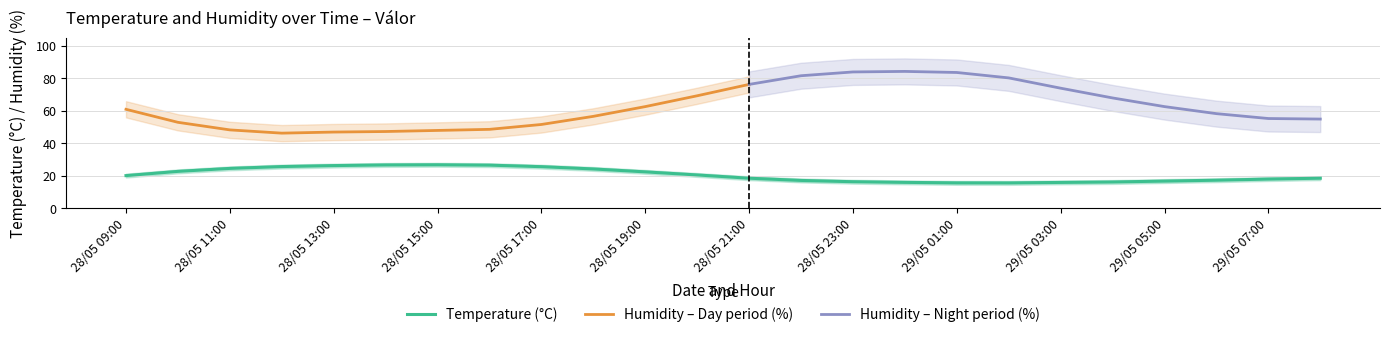

List the labels in order of value, largest first.

28/05 15:00, 28/05 14:00, 28/05 16:00, 28/05 13:00, 28/05 12:00, 28/05 17:00, 28/05 11:00, 28/05 18:00, 28/05 10:00, 28/05 19:00, 28/05 20:00, 28/05 09:00, 29/05 08:00, 28/05 21:00, 29/05 07:00, 29/05 06:00, 28/05 22:00, 29/05 05:00, 28/05 23:00, 29/05 04:00, 29/05 00:00, 29/05 03:00, 29/05 01:00, 29/05 02:00